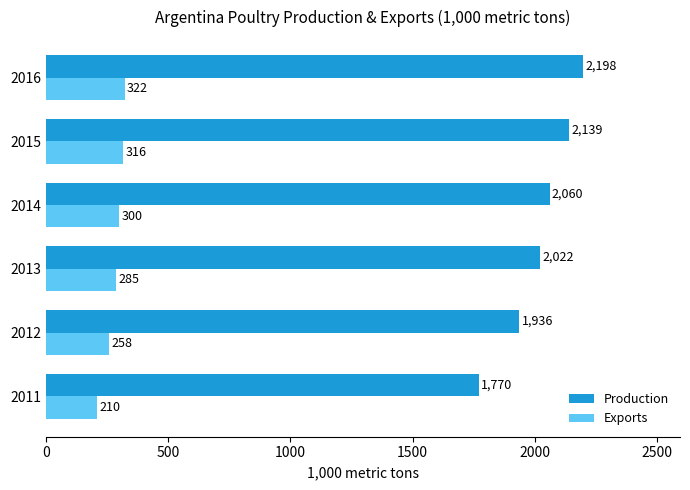

Where is Exports nearest to the value 266?

2012